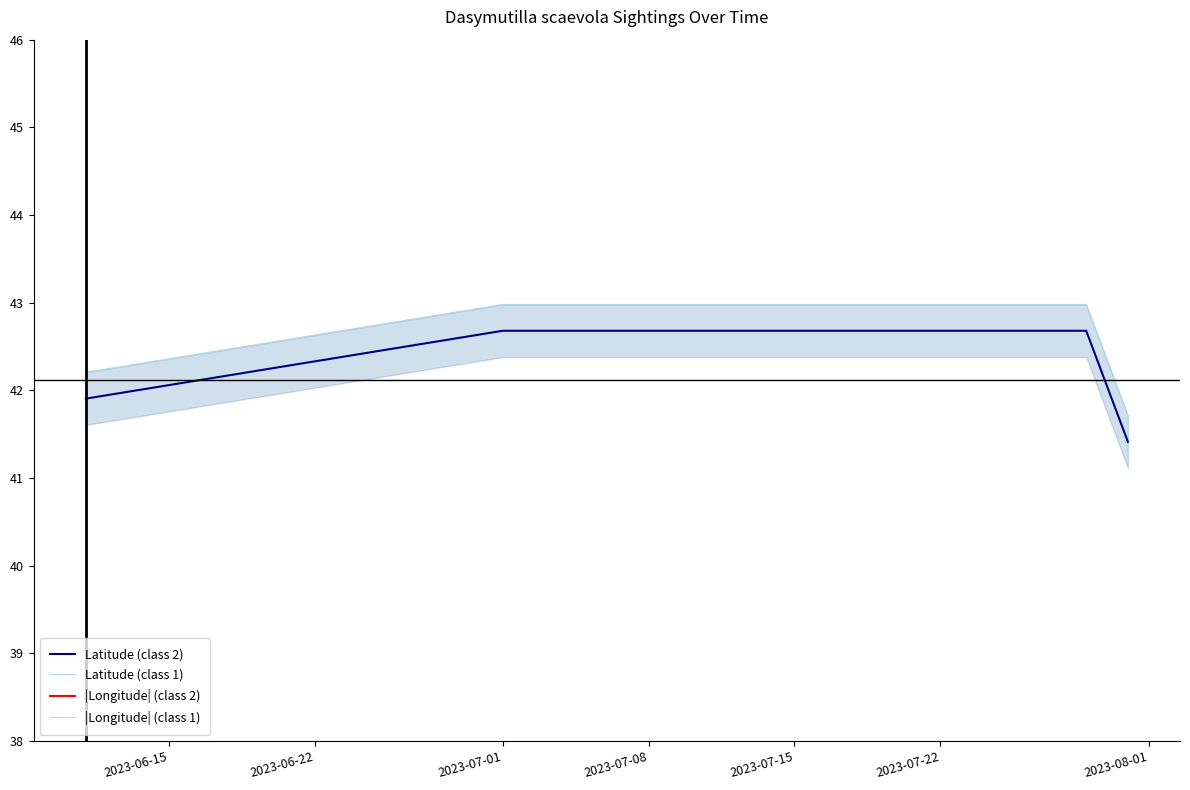

At 2023-07-01, list the series in order from largest to smallest.

|Longitude| (class 1), |Longitude| (class 2), Latitude (class 1), Latitude (class 2)